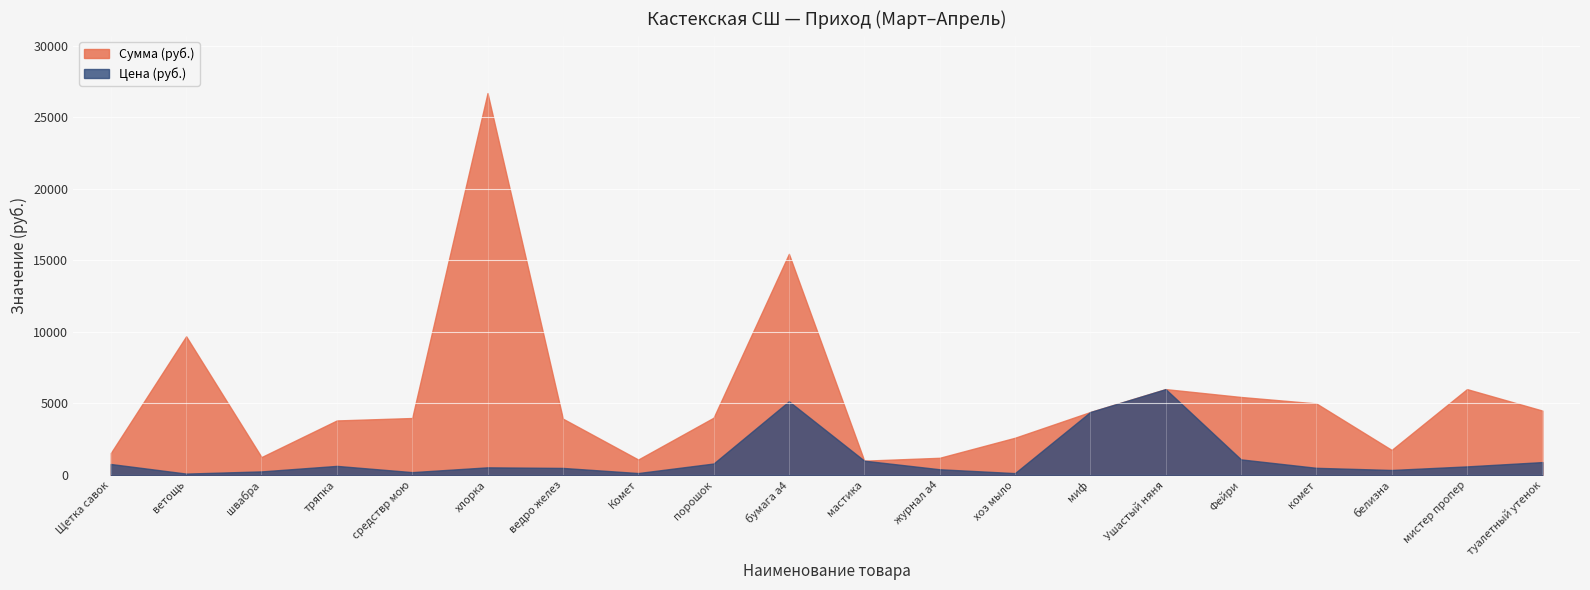

Is it true that Сумма (руб.) equals 8705.5 at Фейри?

False